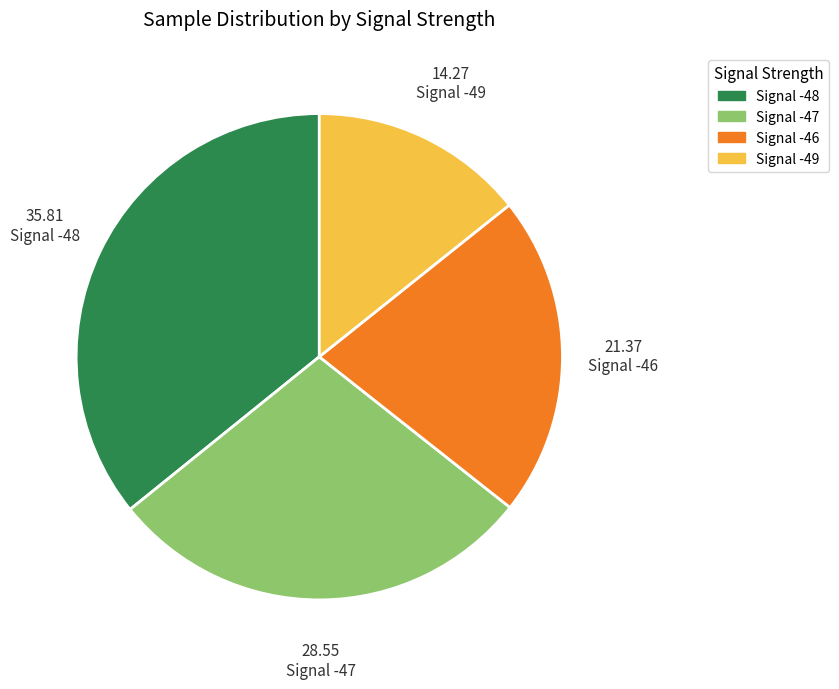

What is the smallest slice in the pie chart?

Signal -49